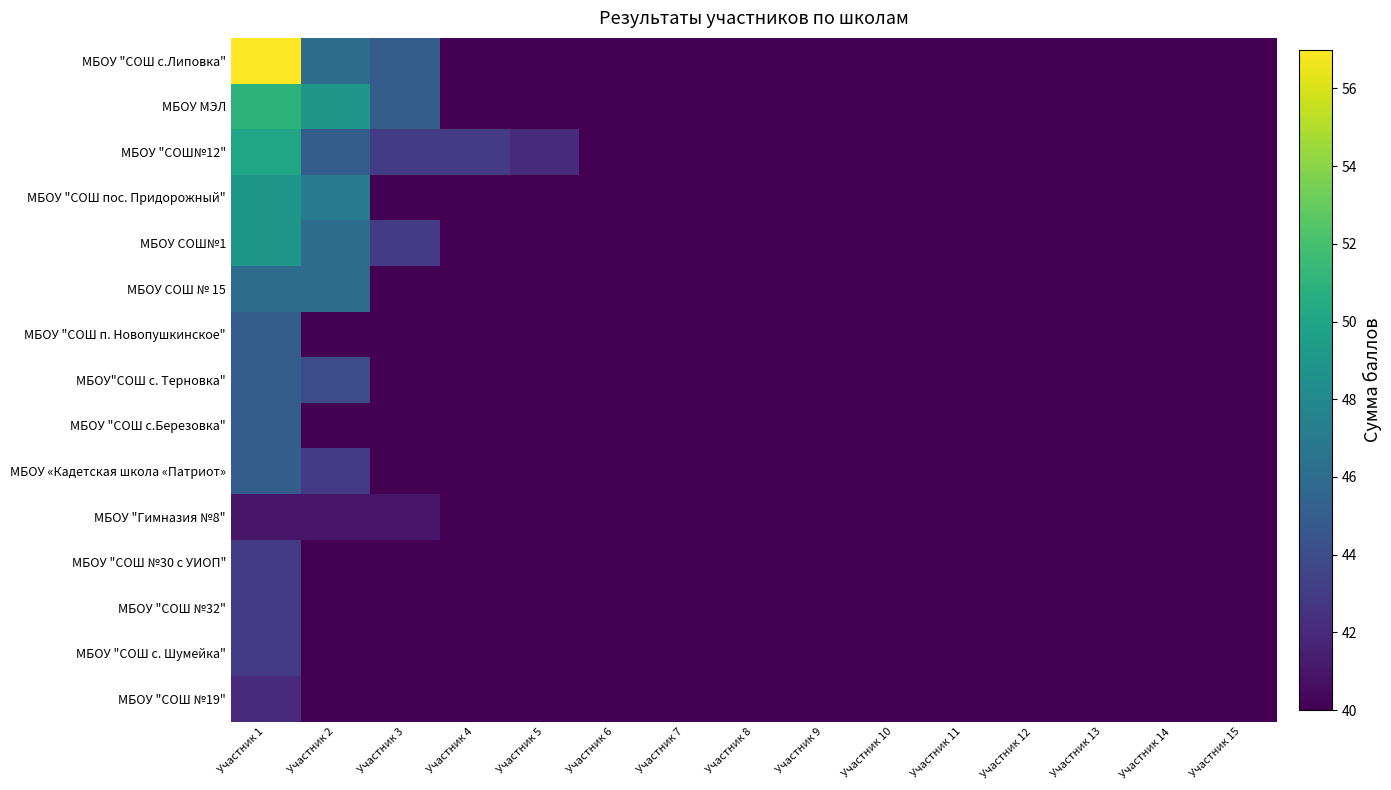

Between Участник 3 and Участник 7, which series saw the biggest shift?

МБОУ "СОШ с.Липовка"